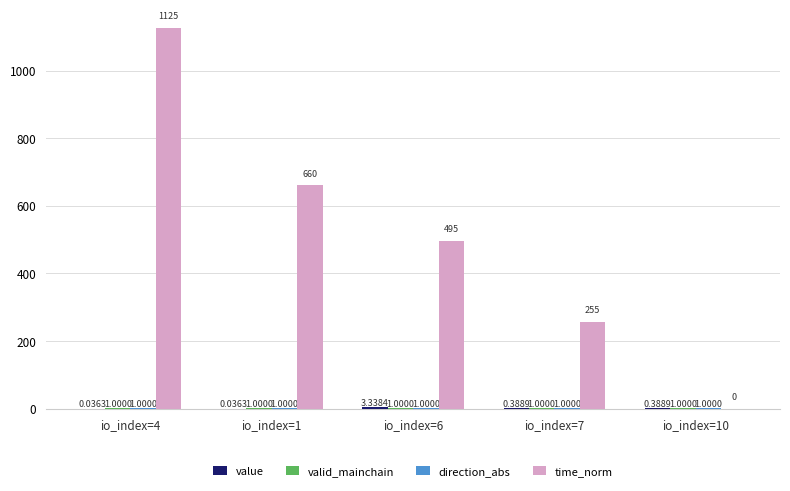

Does the chart contain stacked bars?

No